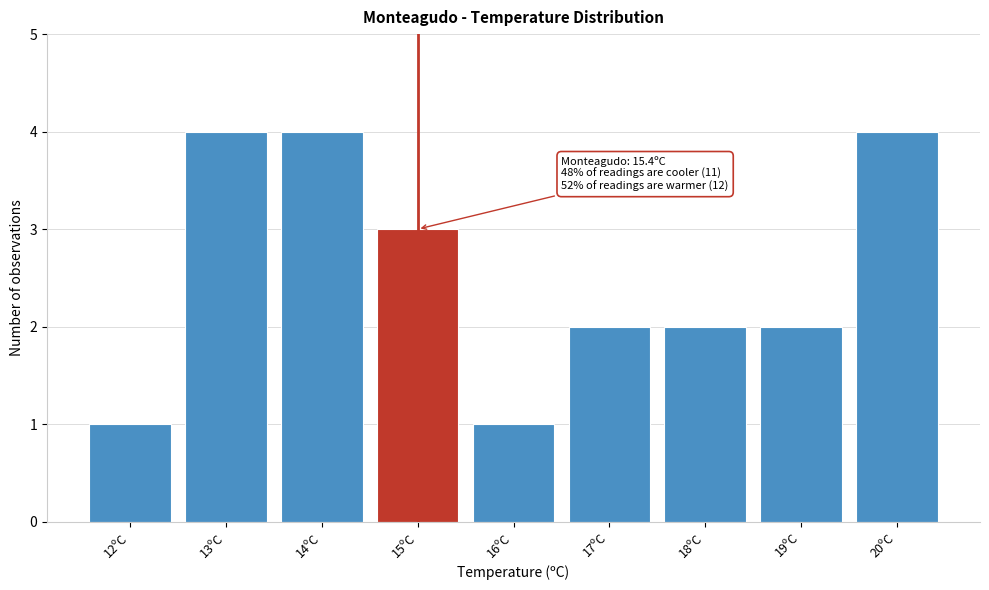

Reading left to right, transcribe all the data shown in this chart.

1	4	4	3	1	2	2	2	4